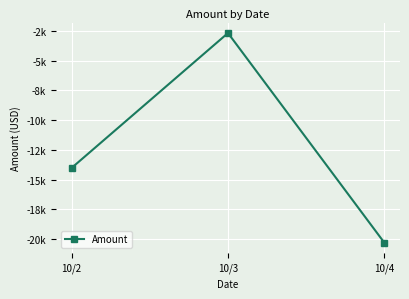

At which label is the value closest to -11498?

10/2